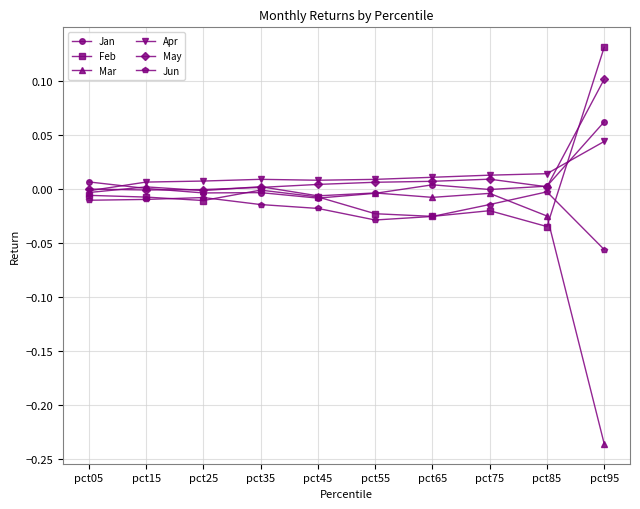

True or false: Jan has a value of 0.0 at pct15.

True